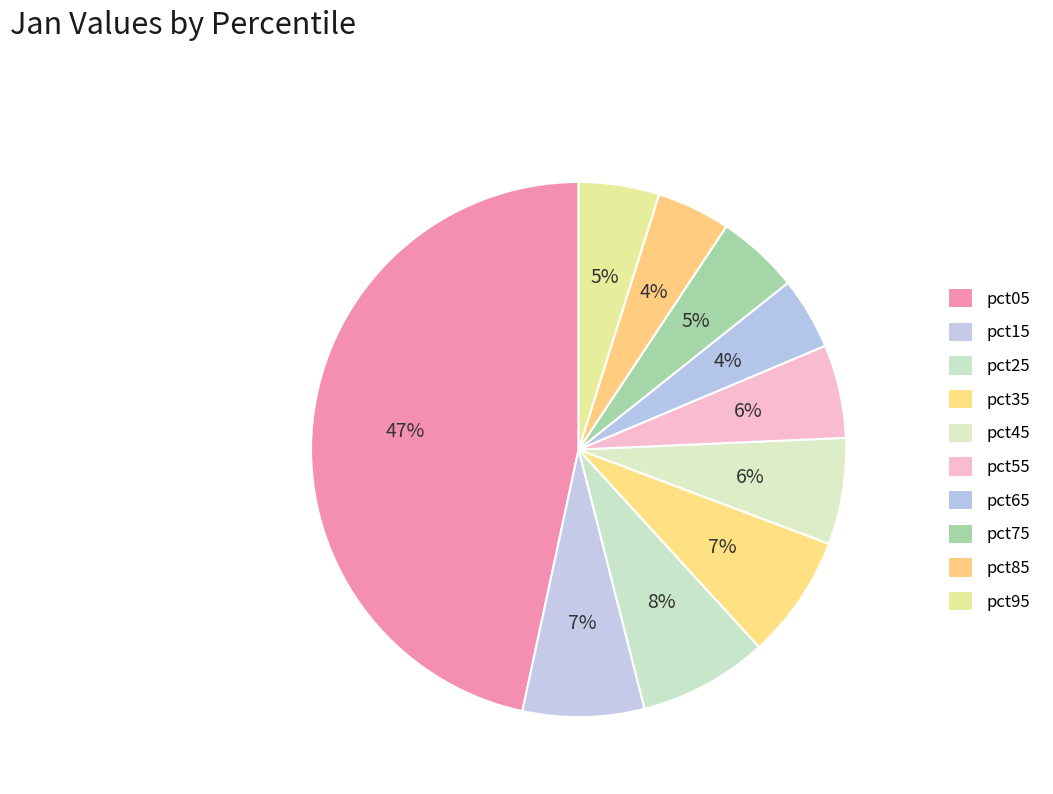

Does pct95 represent more than half of the total?

No